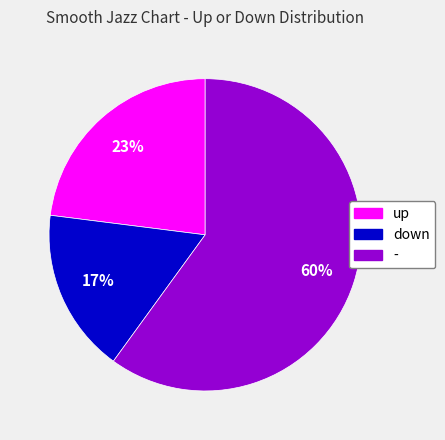

To the nearest percent, what is the difference between the largest and smallest slice percentages?

43%